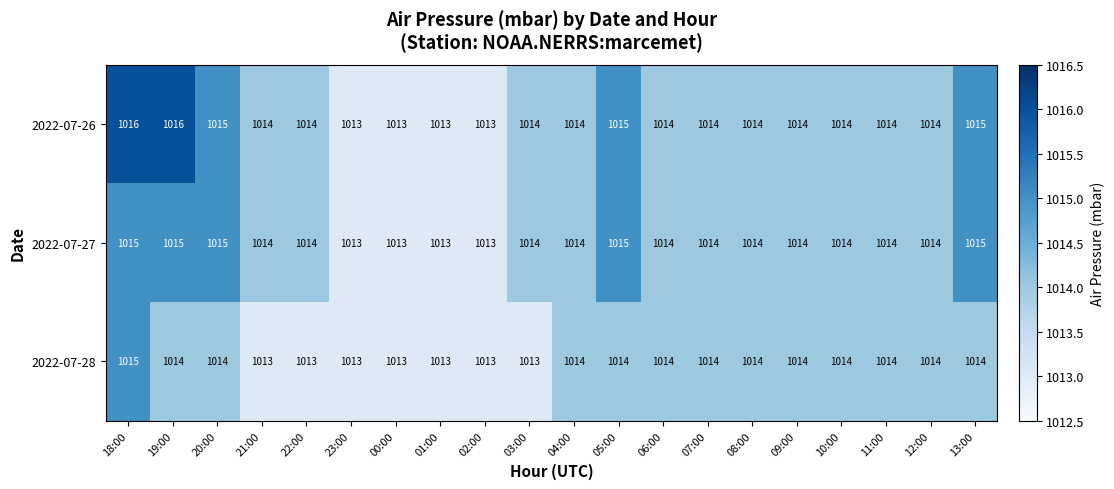

Where does the 2022-07-26 series first go above 1014?

18:00